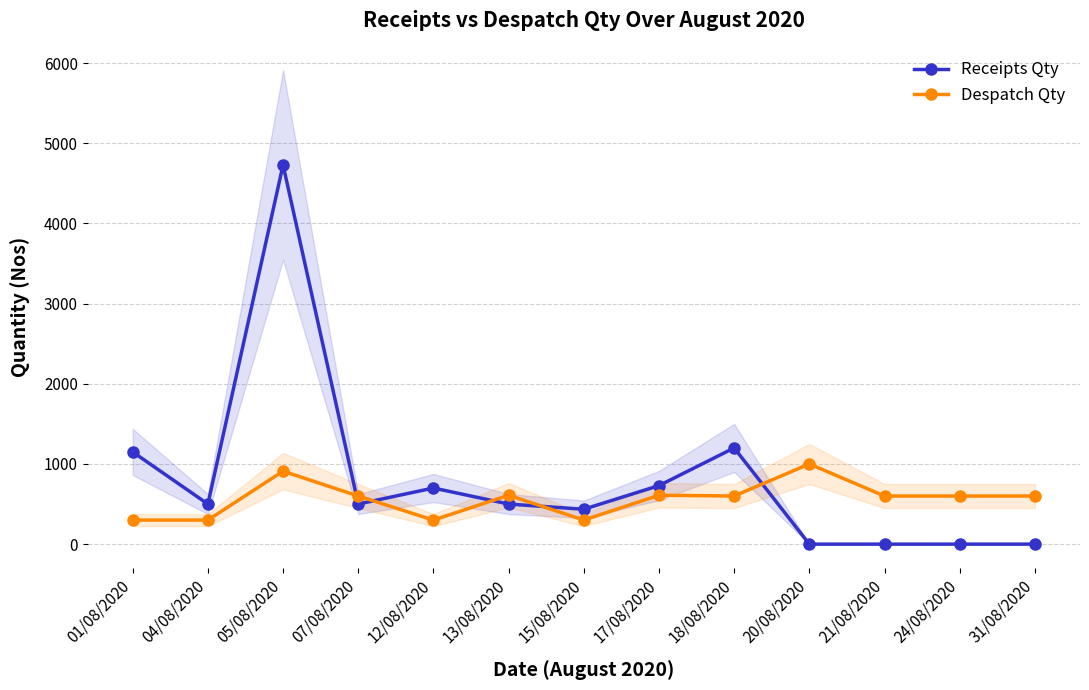

True or false: Receipts Qty has more than 1 interior local peaks.

True